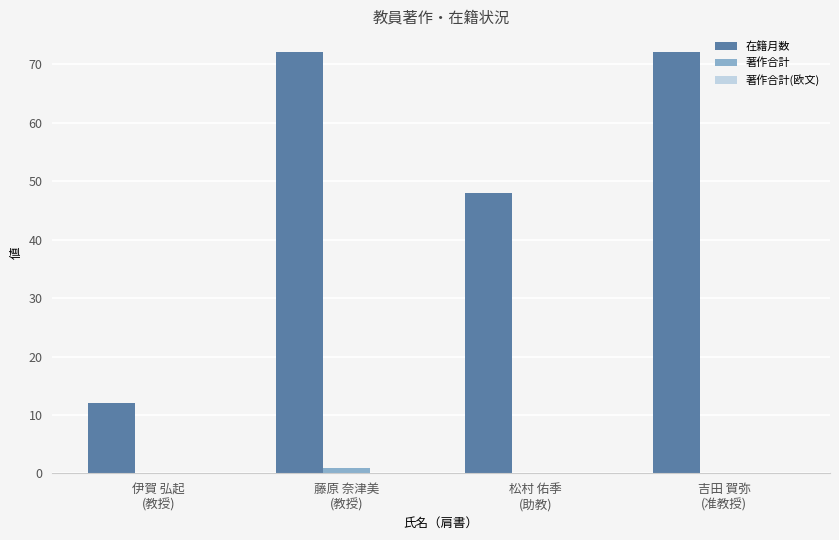

Count the 在籍月数 values in the range 48 to 72.

3